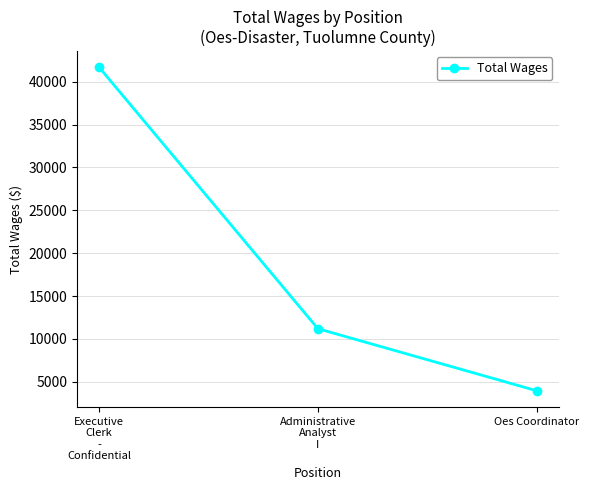

At which label does the data first exceed 11184?

Executive
Clerk
-
Confidential